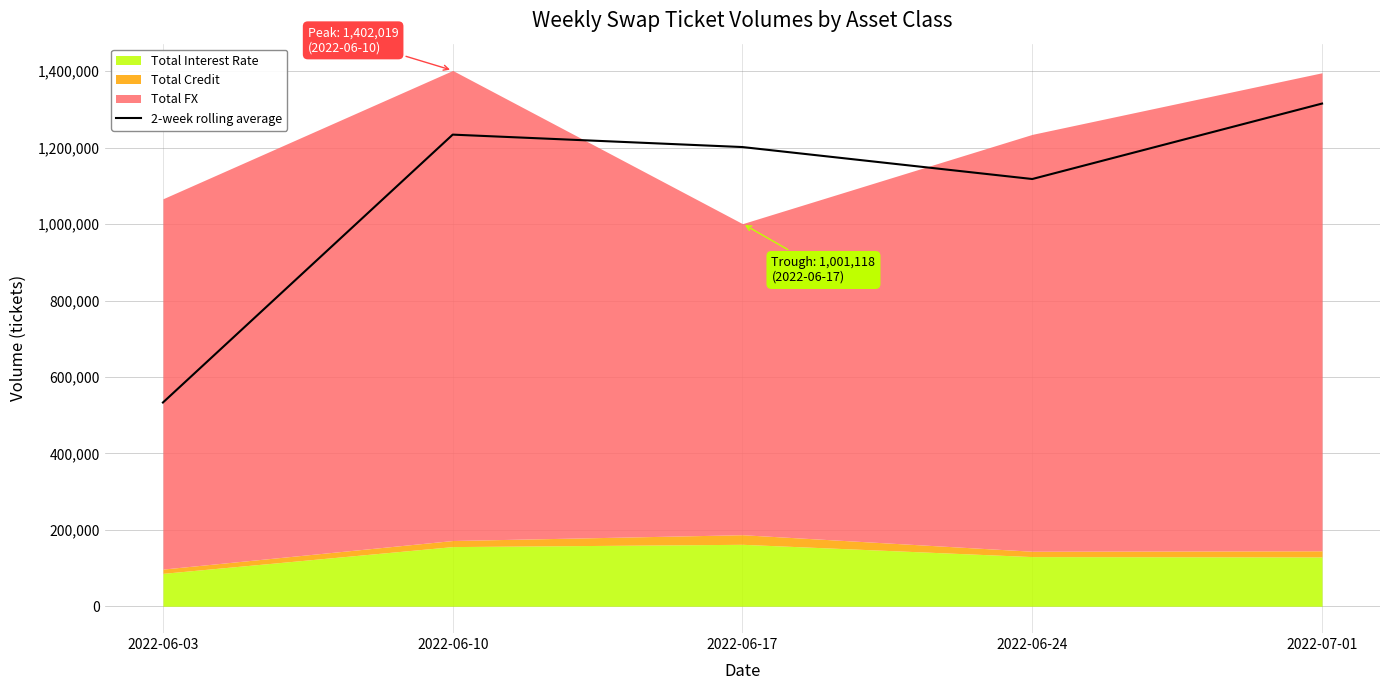

How many points are lower than both their immediate neighbors (excluding endpoints)?

1